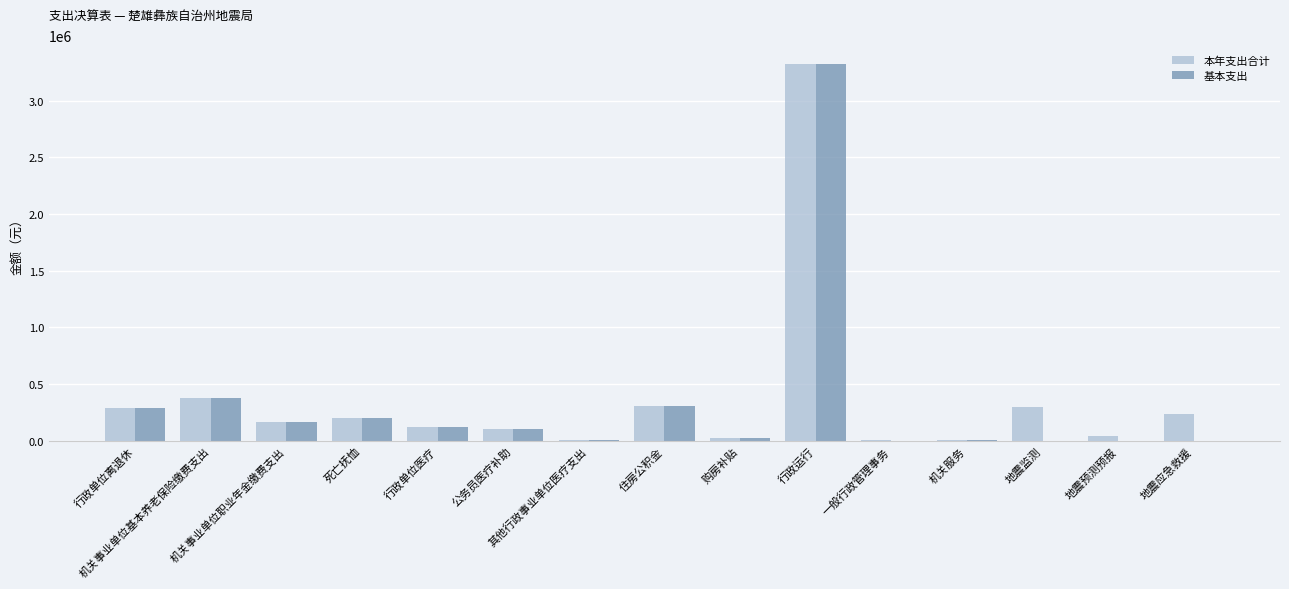

What is the sum of the 本年支出合计 values at 地震预测预报 and 机关事业单位职业年金缴费支出?

208530.3